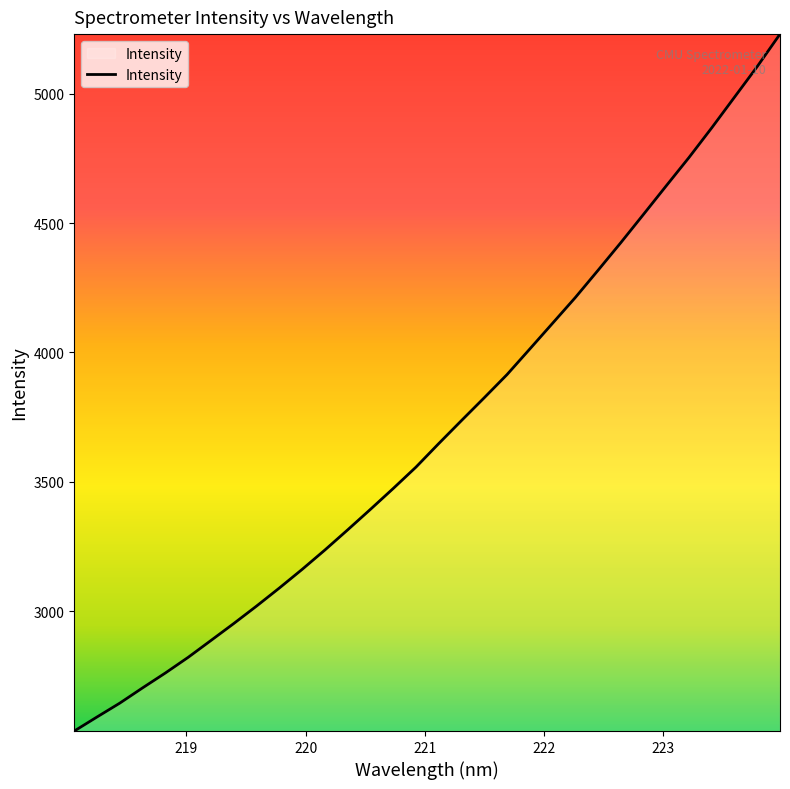

How many series are shown in this chart?

1